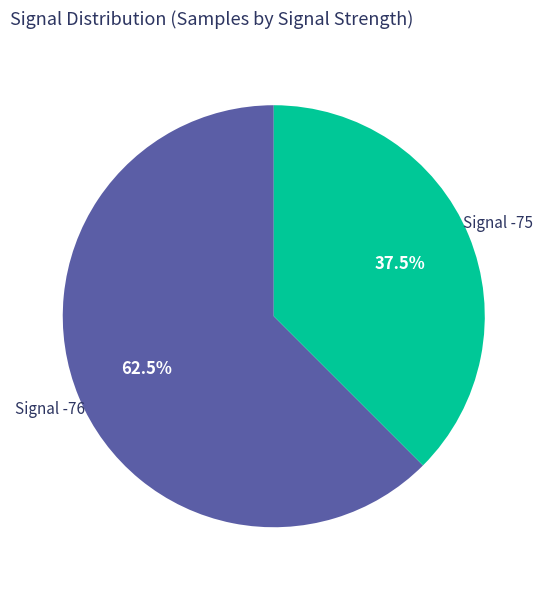

Count the number of slices in the pie.

2